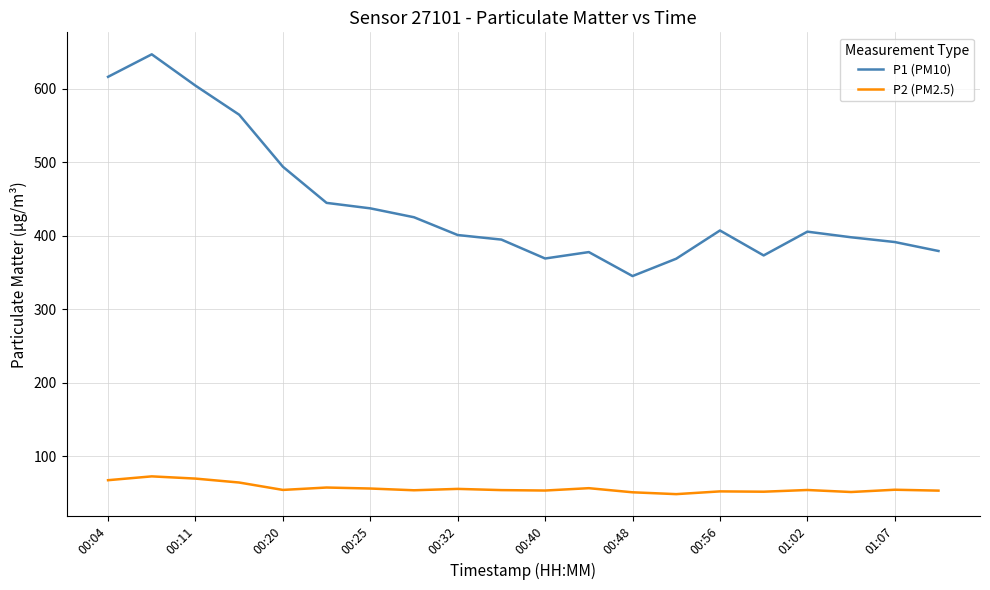

What is the sum of all P1 (PM10) values?

8841.5